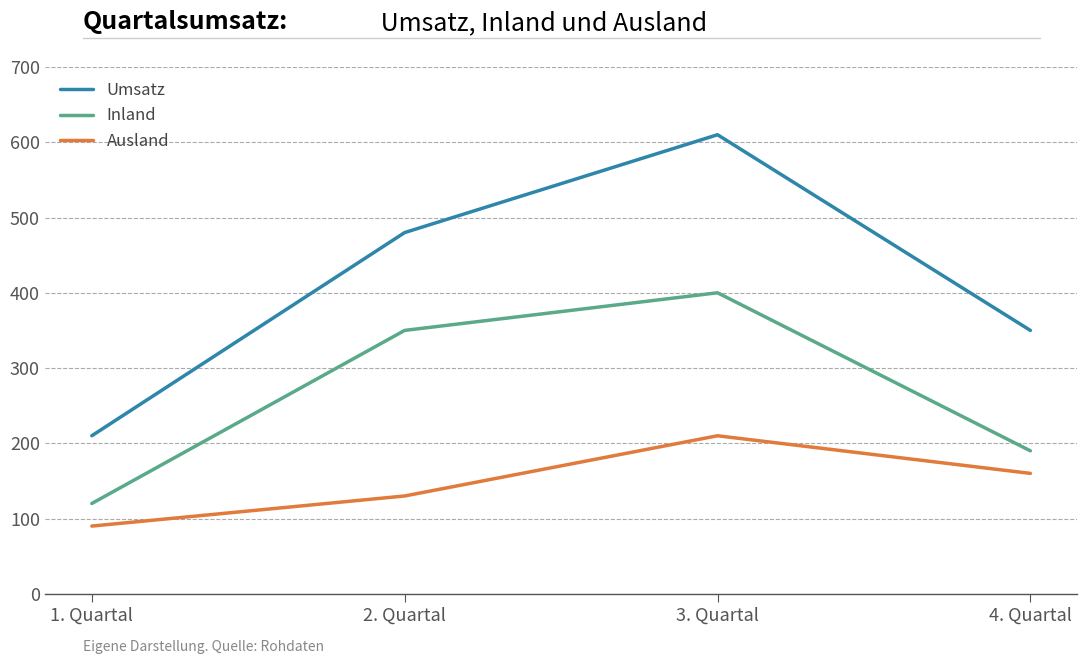

At which label does Ausland reach its minimum?

1. Quartal